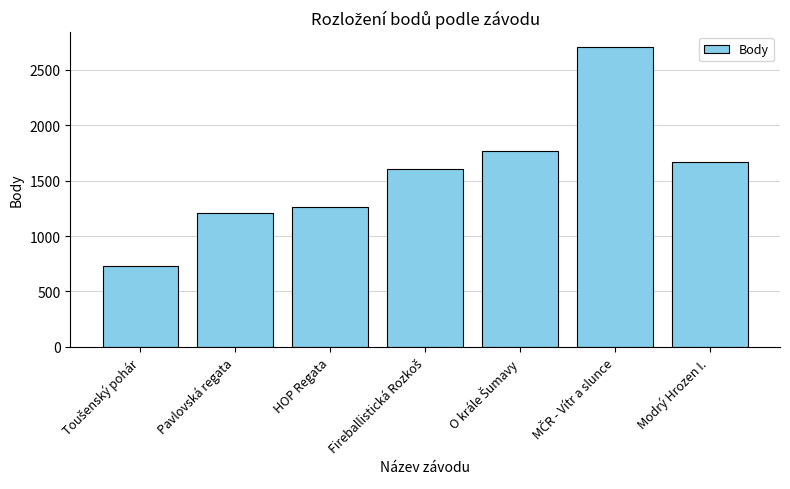

What is the maximum value shown in the chart?

2705